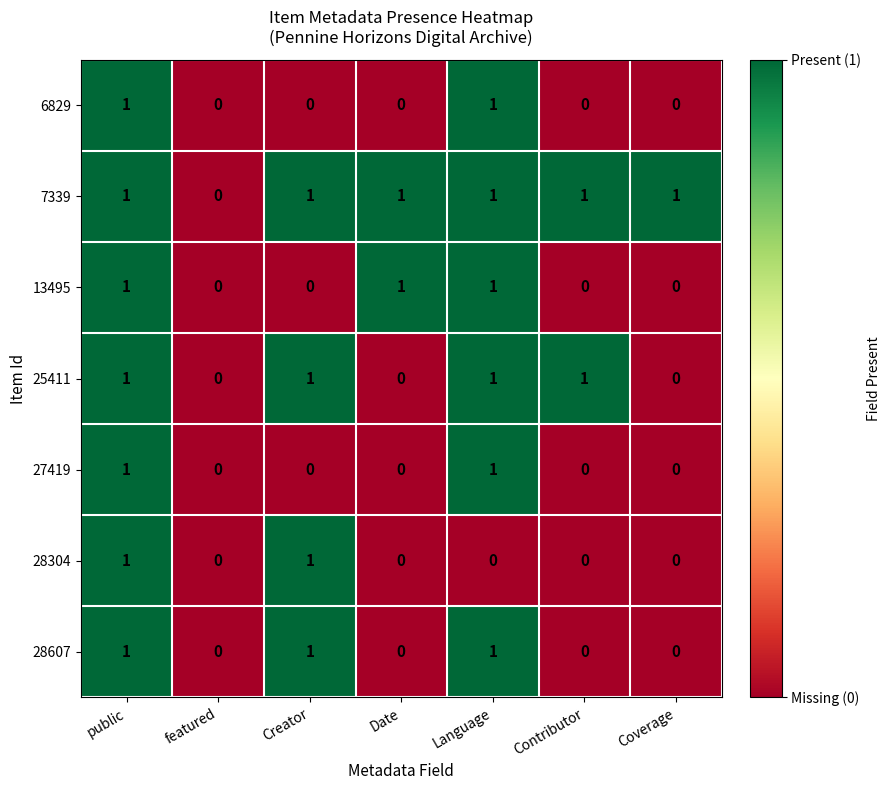

How many 25411 values are between 0 and 1?

7